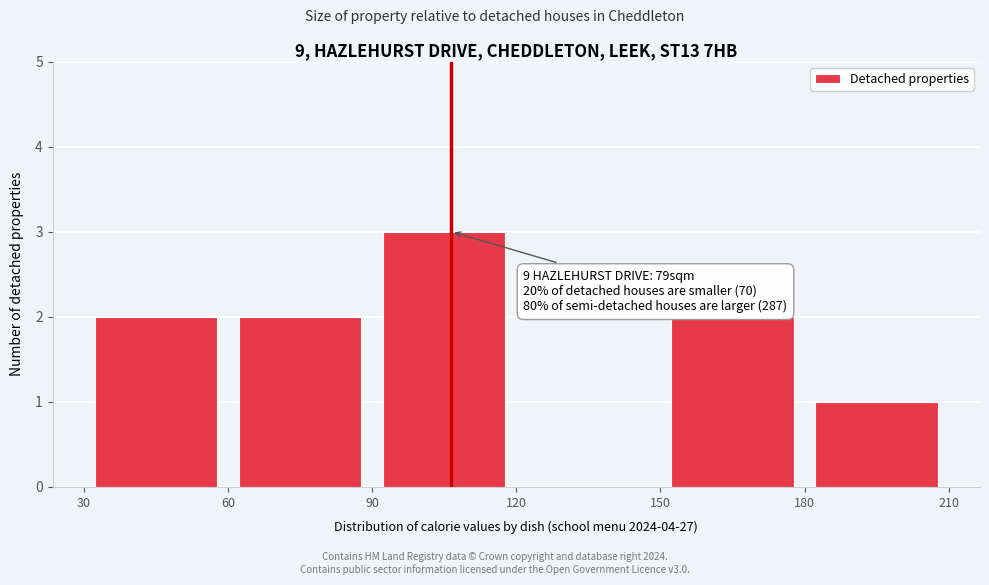

Over which range of the x-axis is the bar tallest?

90 to 120